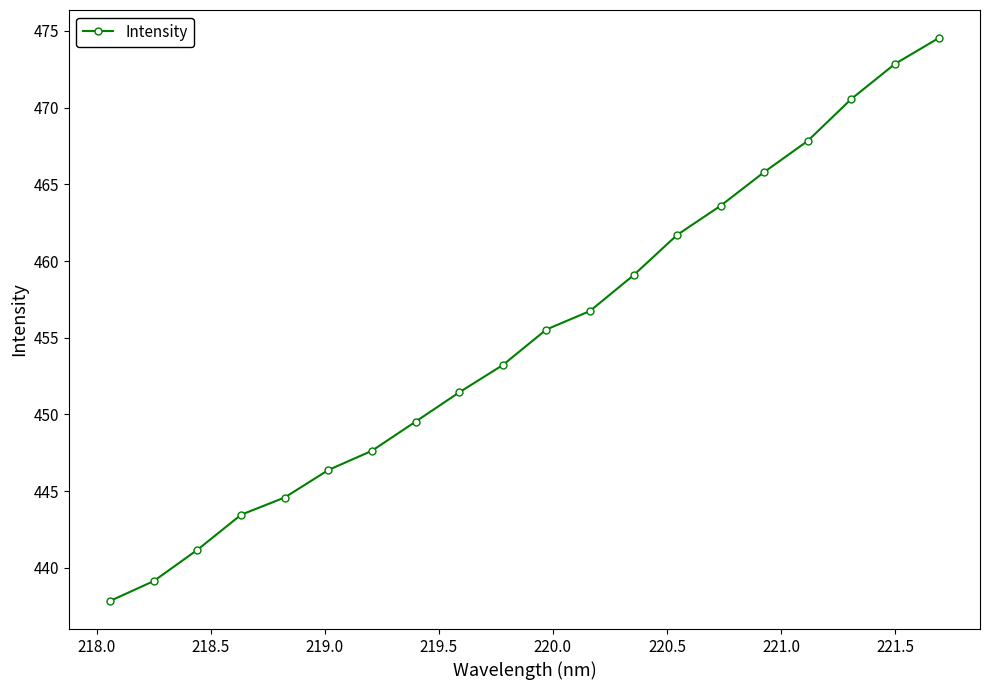

What is the sum of all values?

9102.7